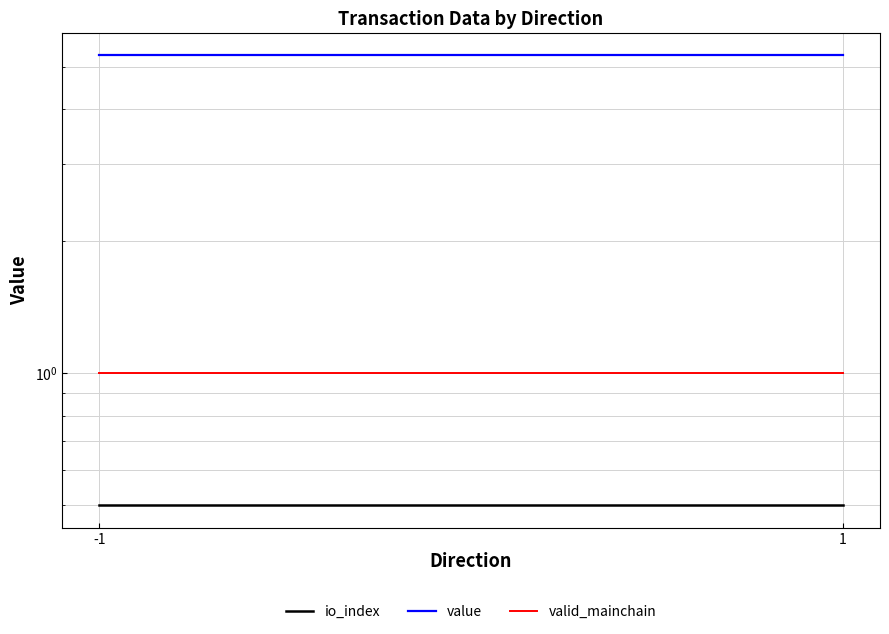

Between 1 and -1, which is larger?

1